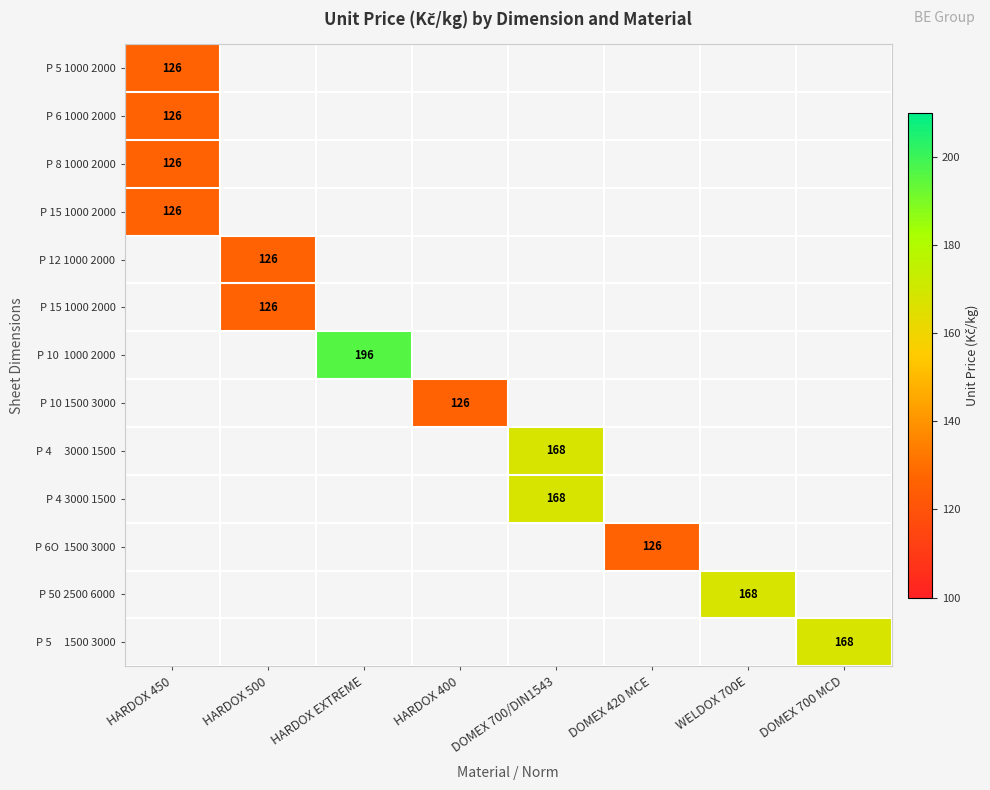

At how many categories does at least one series exceed 143?

4